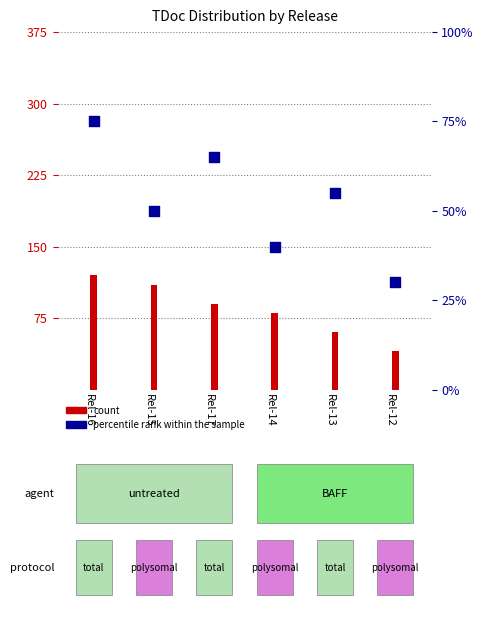

What are all the series names shown in the legend?

count, percentile rank within the sample